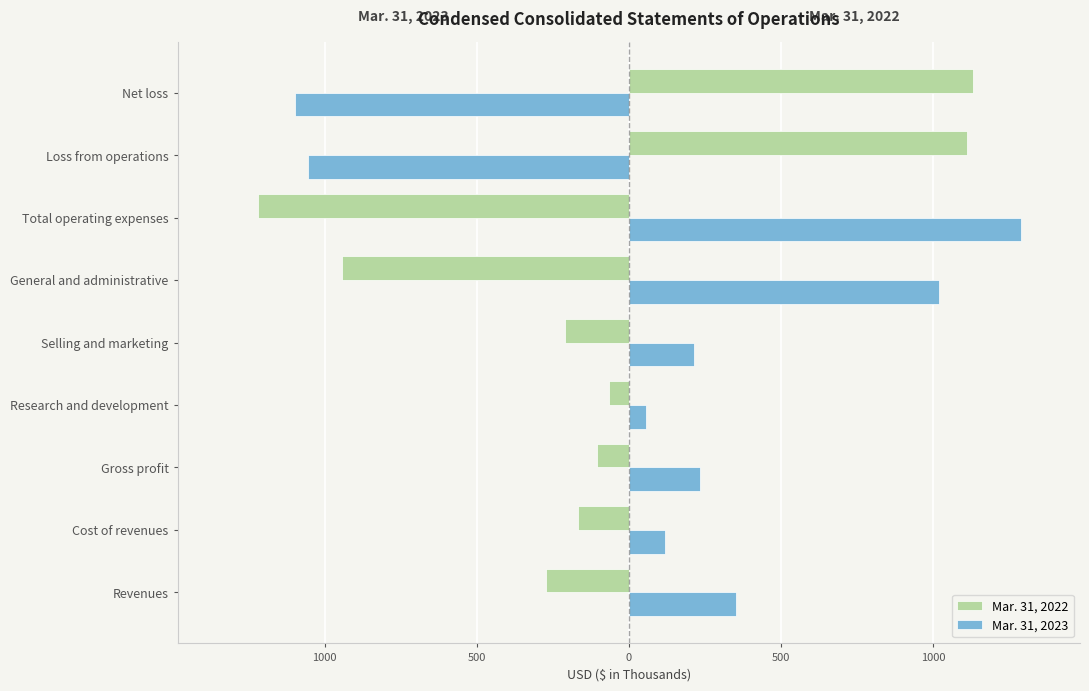

What are all the series names shown in the legend?

Mar. 31, 2022, Mar. 31, 2023